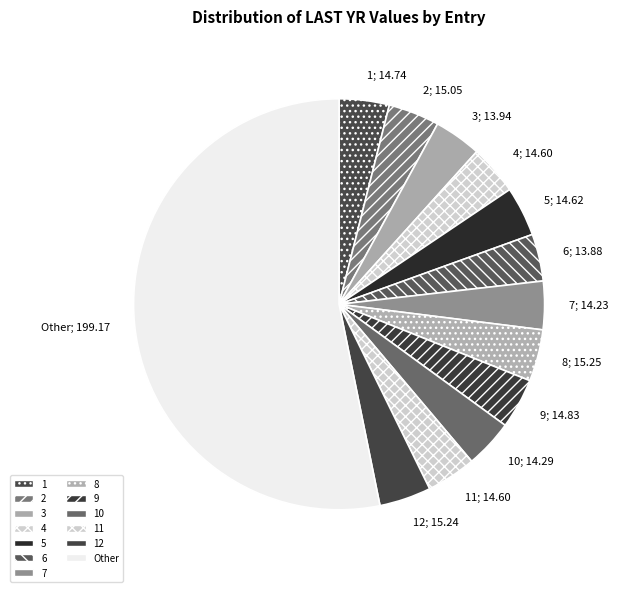

Count the number of slices in the pie.

13